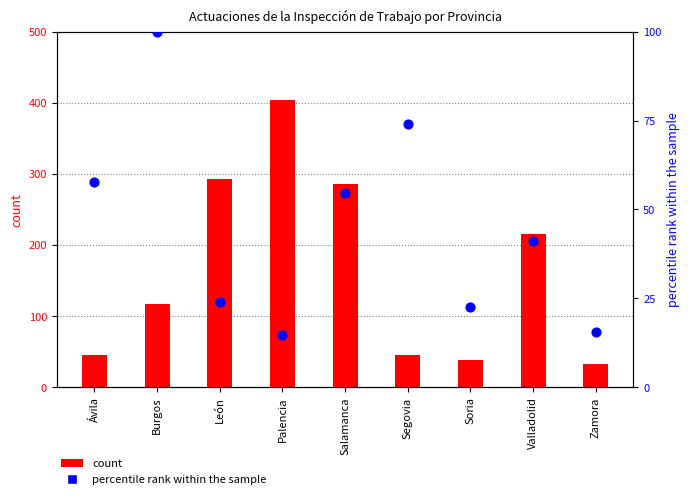

At how many categories does at least one series exceed 63?

6